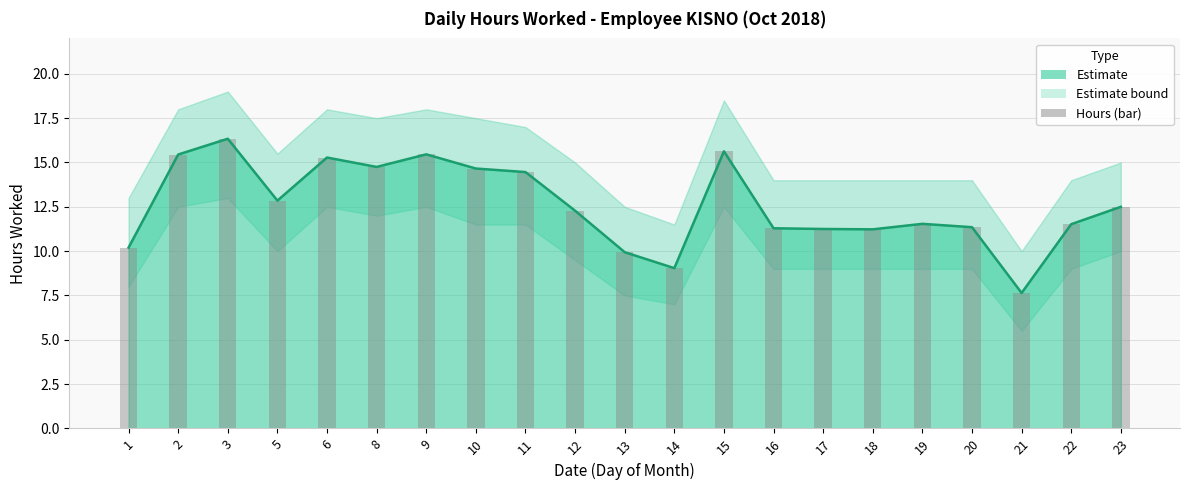

How many values exceed 12?

11